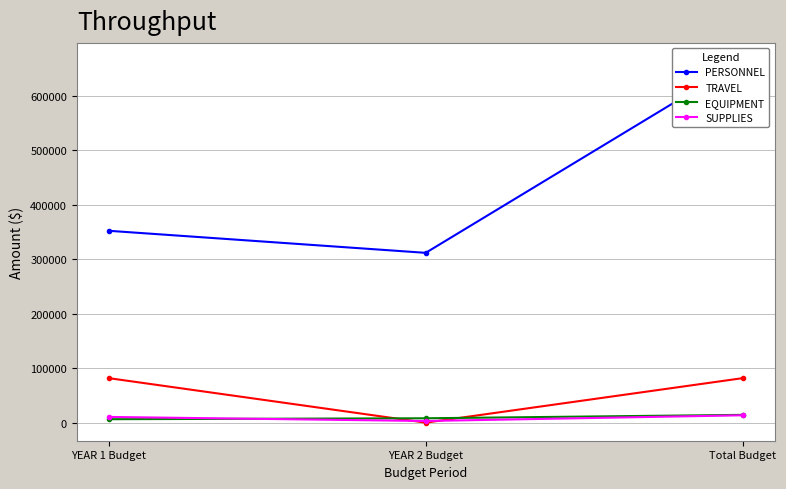

True or false: TRAVEL has a value of 34957.0 at YEAR 2 Budget.

False